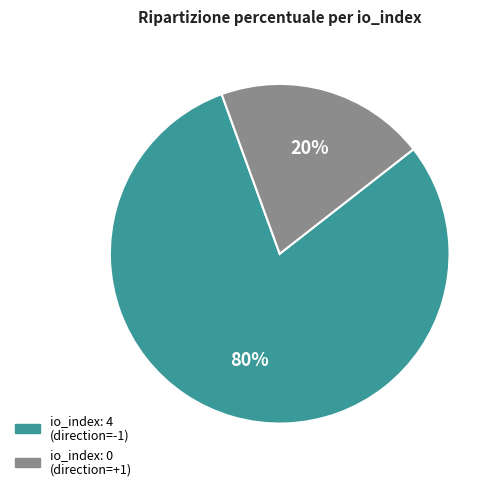

To the nearest percent, what is the combined percentage of io_index: 0 (direction=+1) and io_index: 4 (direction=-1)?

100%